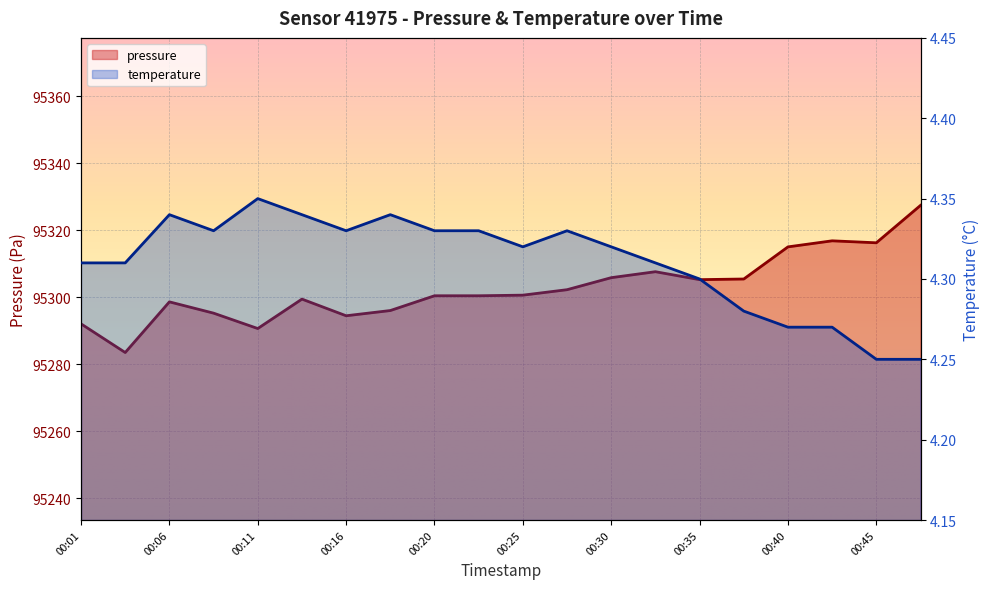

At how many categories does at least one series exceed 16557?

20